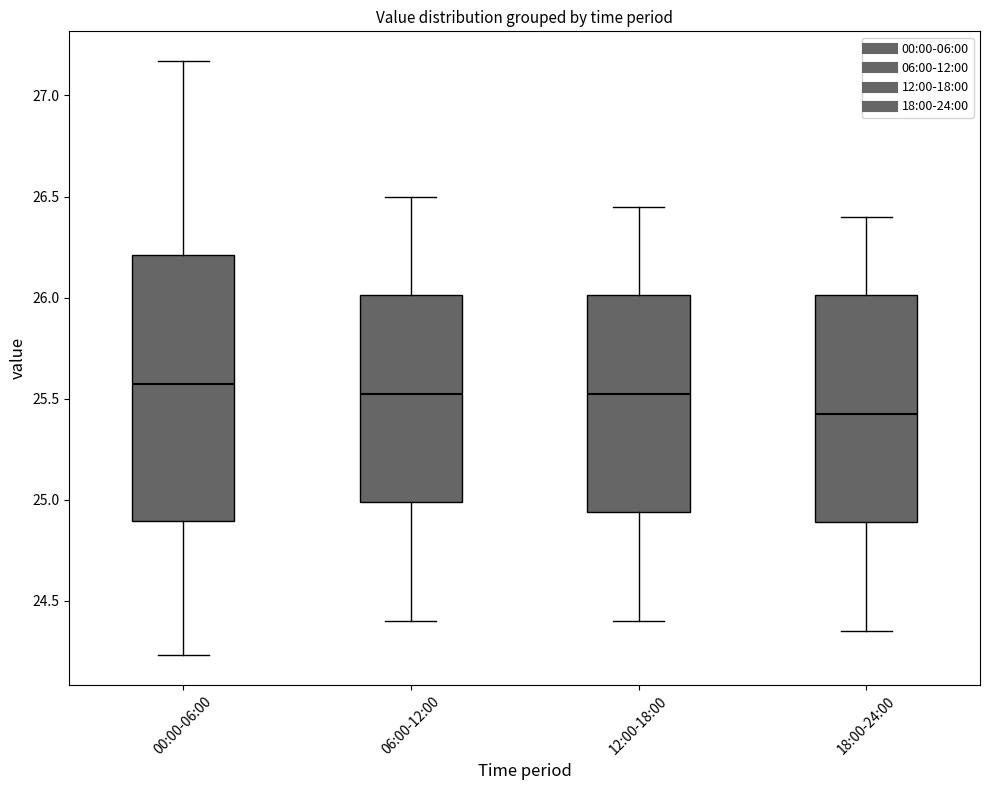

Reading left to right, transcribe this box plot: for each box, give where its median line is, the range the box spans, and where its two whiskers end, as read against the y-axis. The values are not printed on the chart, so give them approximately, as read against the axis.

00:00-06:00: median 25.60, box 24.90 to 26.20, whiskers 24.25 to 27.15
06:00-12:00: median 25.55, box 25.00 to 26.00, whiskers 24.40 to 26.50
12:00-18:00: median 25.55, box 24.95 to 26.00, whiskers 24.40 to 26.45
18:00-24:00: median 25.45, box 24.90 to 26.00, whiskers 24.35 to 26.40